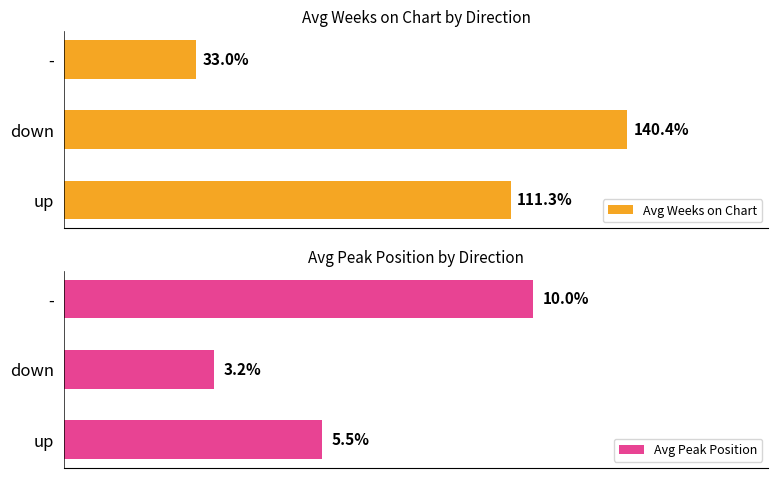

List the labels in order of Avg Weeks on Chart value, smallest first.

-, up, down